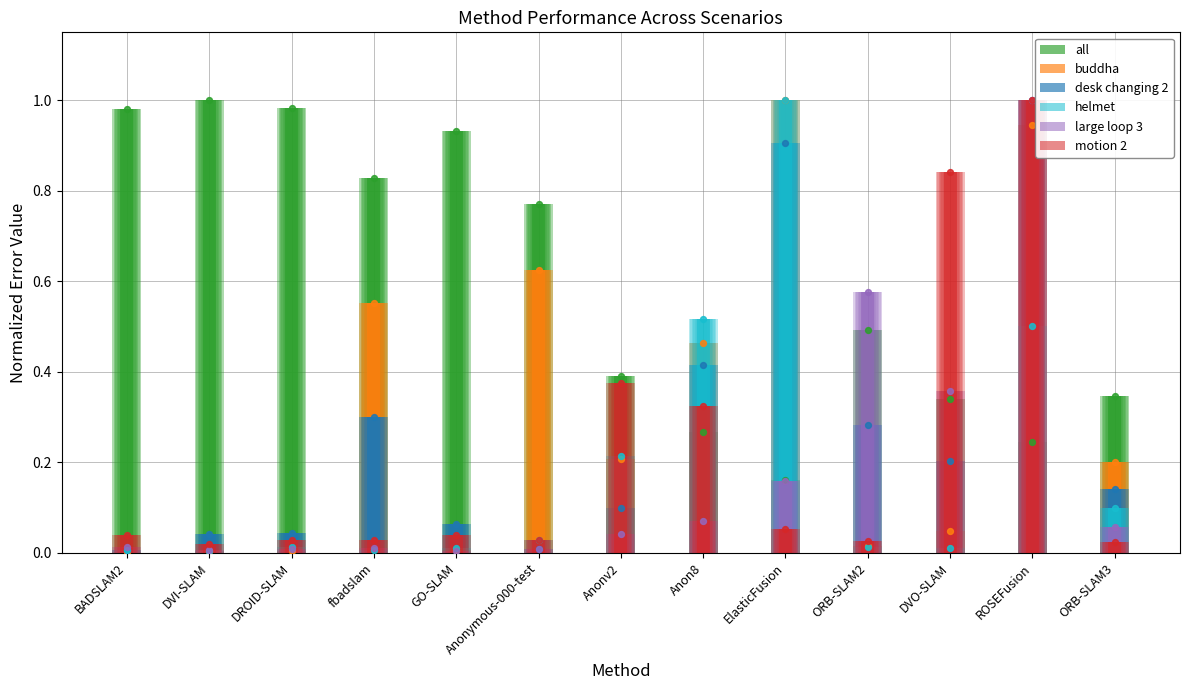

Which series has the largest total across all categories?

all